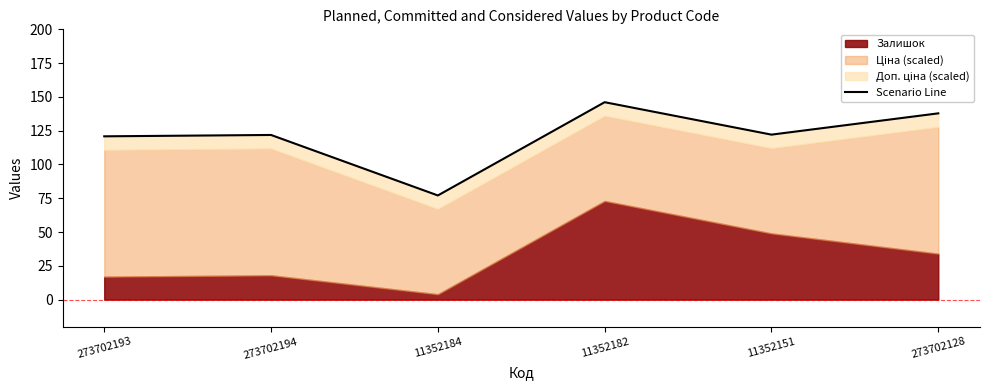

What is the difference between the values at 273702194 and 11352182?

24.2